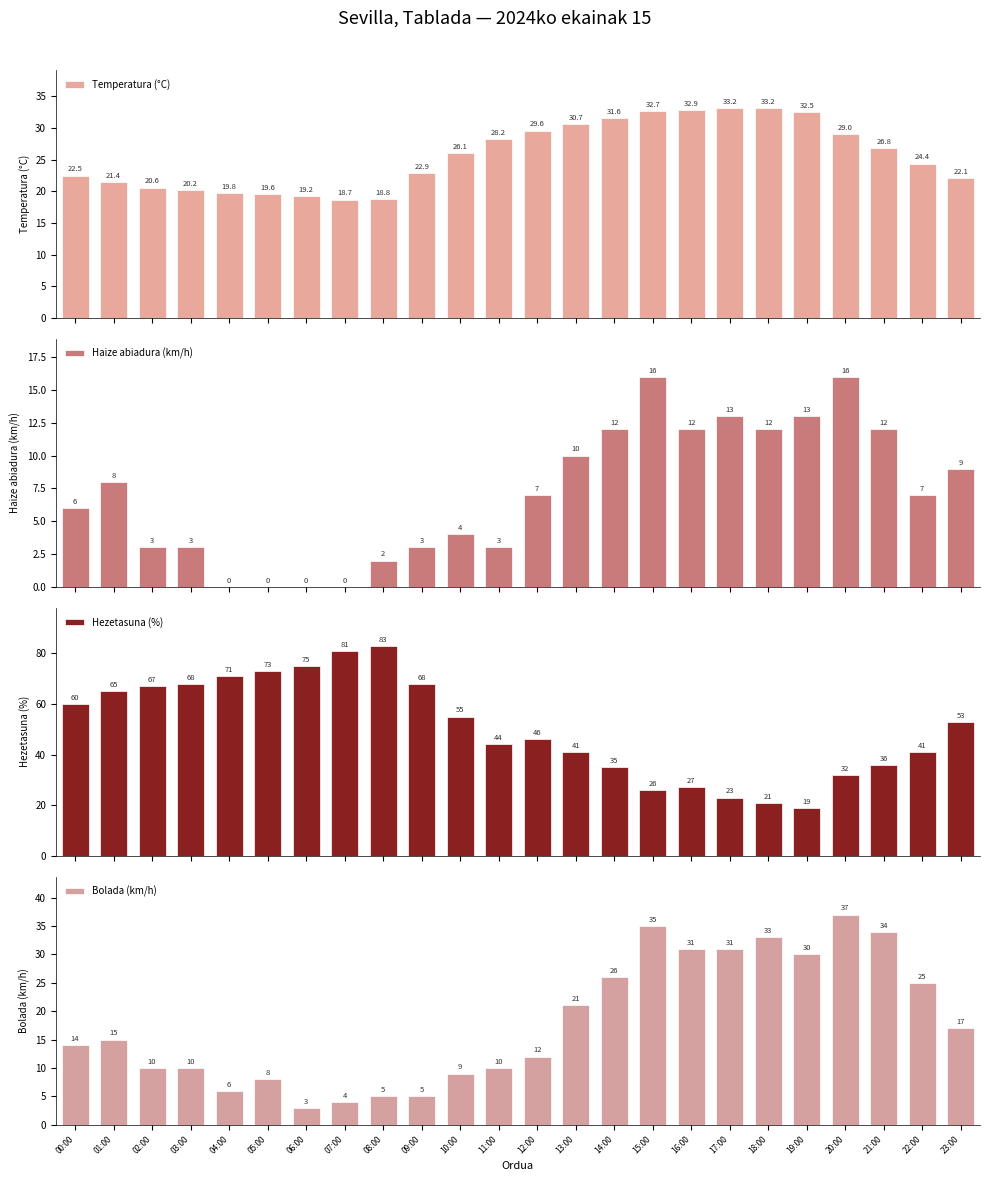

List the series in order of their peak value, highest first.

Hezetasuna (%), Bolada (km/h), Temperatura (°C), Haize abiadura (km/h)